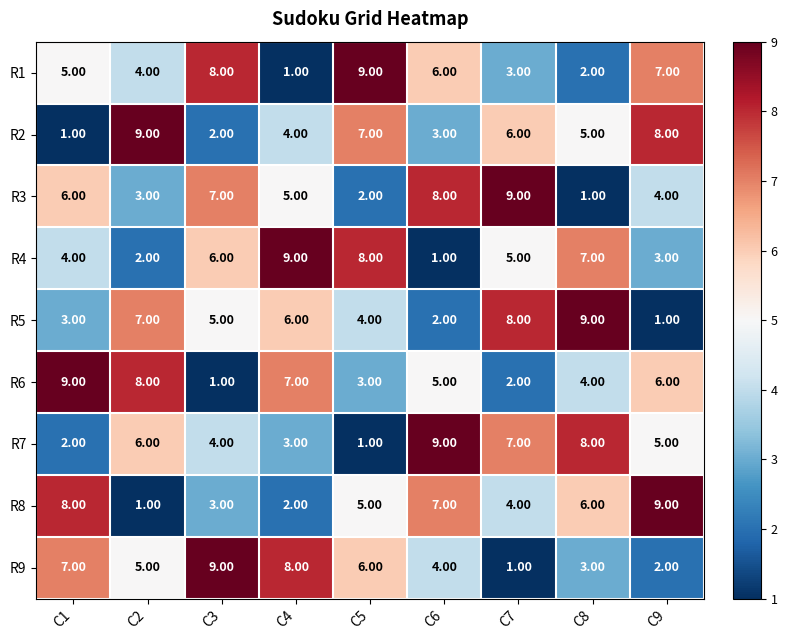

What is the sum of the R3 values at C5 and C9?

6